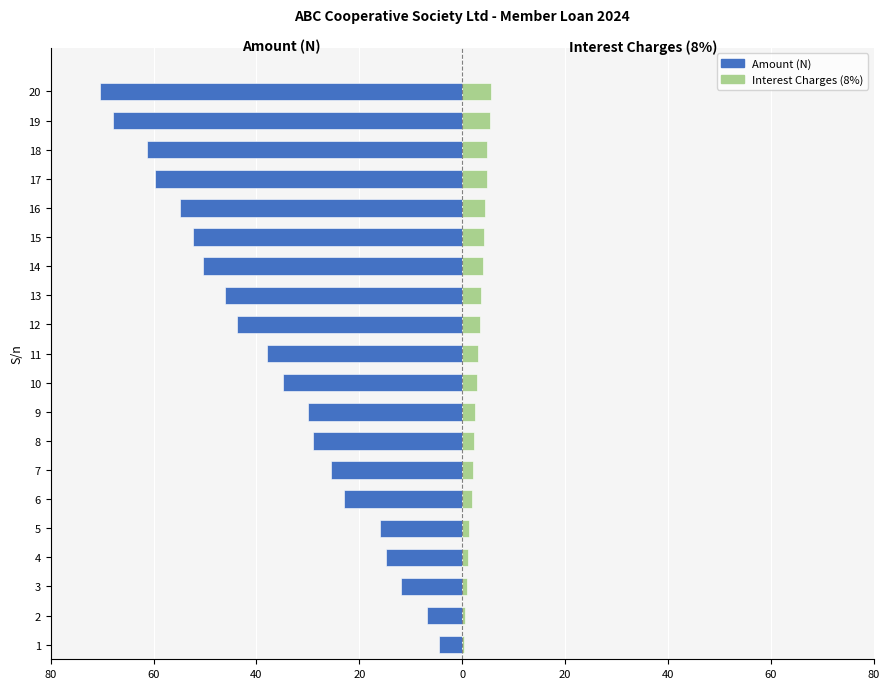

The value of Interest Charges (8%) at 15 is 7.4. True or false?

False